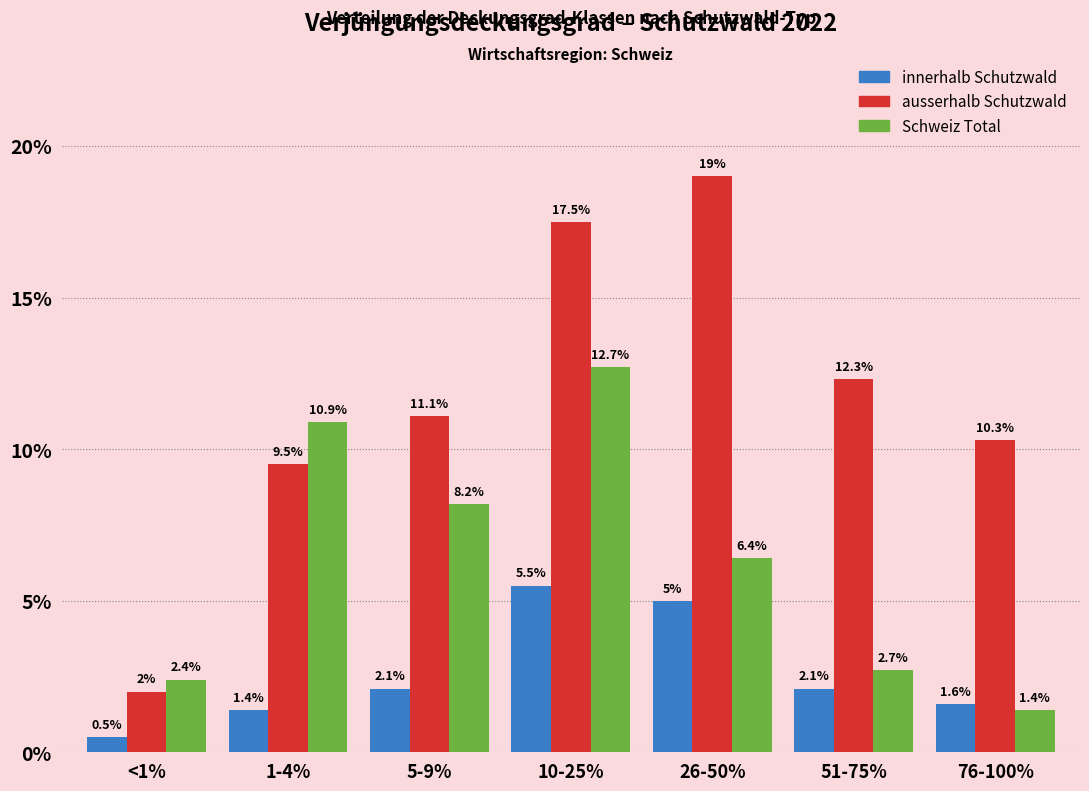

At which category does the chart reach its minimum across all series?

<1%